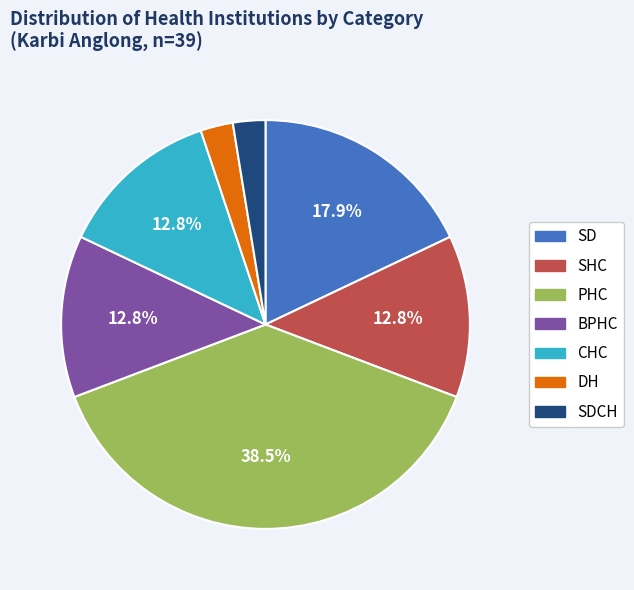

Is there any slice that represents more than half of the pie?

No